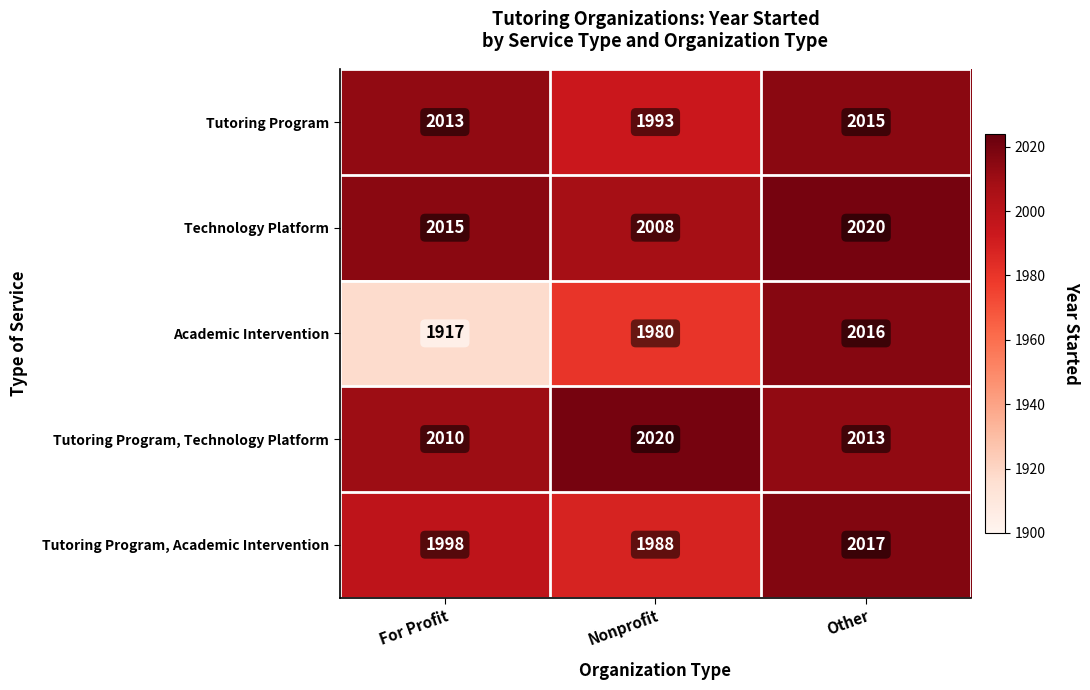

At For Profit, list the series in order from smallest to largest.

Academic Intervention, Tutoring Program, Academic Intervention, Tutoring Program, Technology Platform, Tutoring Program, Technology Platform